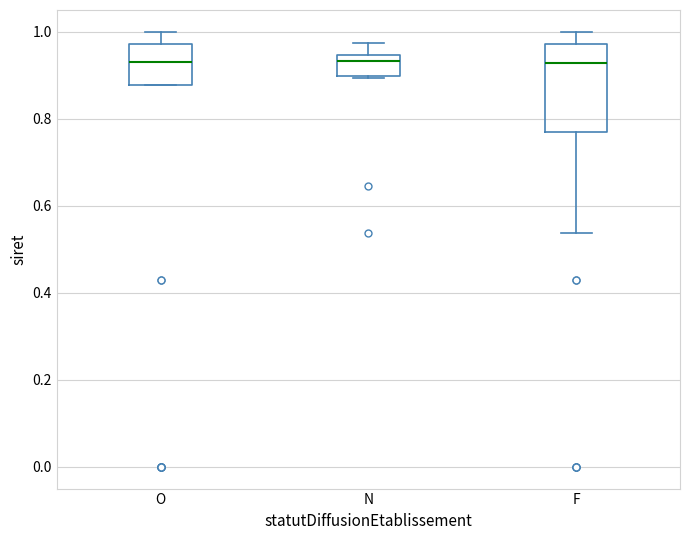

Which box is the tallest, from its lower edge to its upper edge?

F